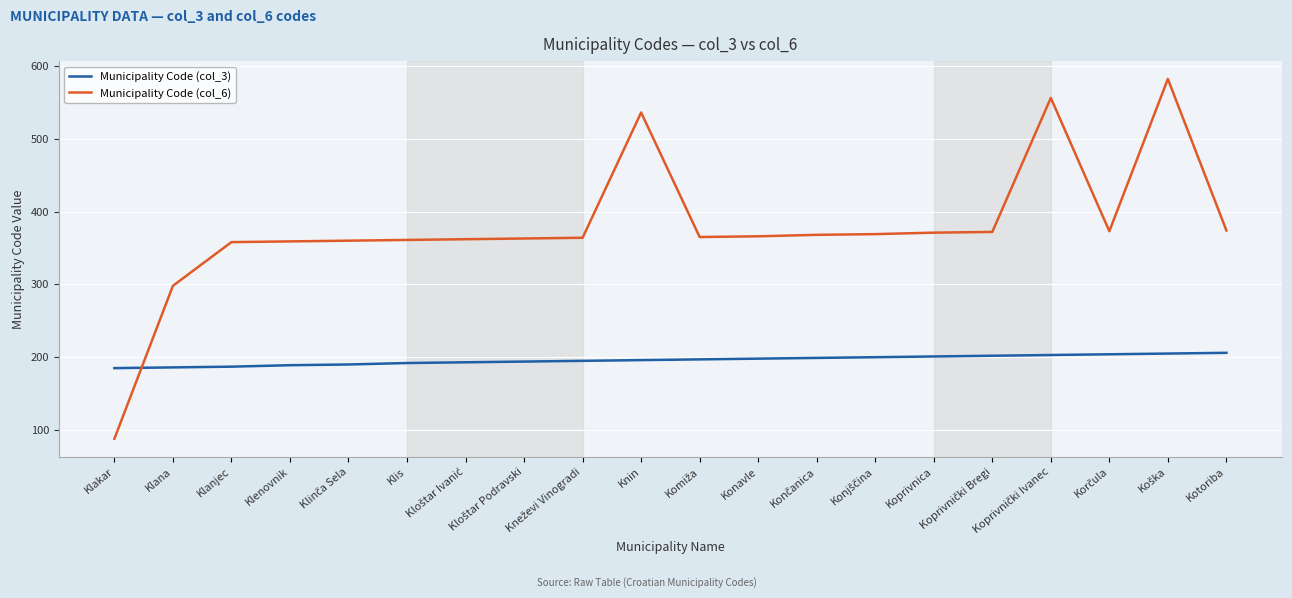

What is the difference between the highest and lowest values at Konavle?

168